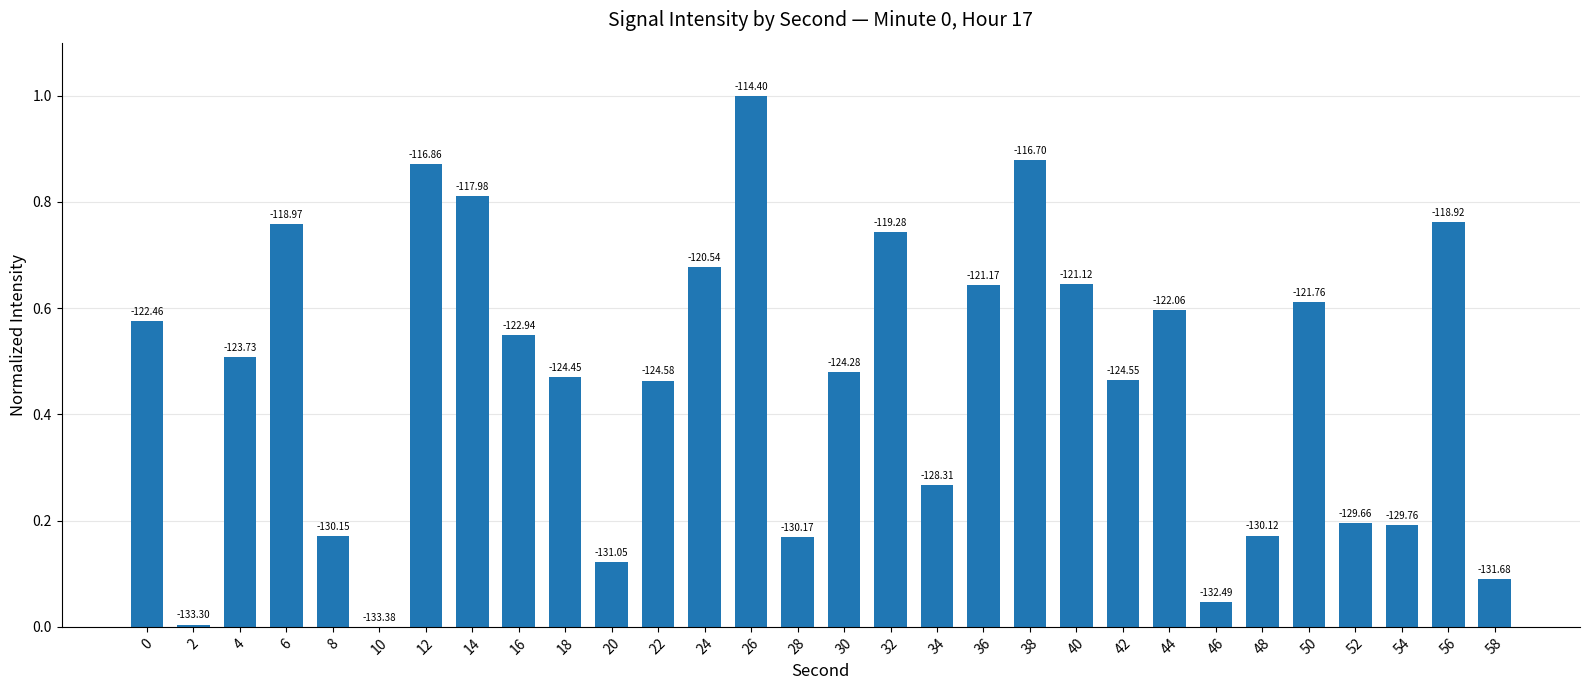

Read the value at 6.

0.8